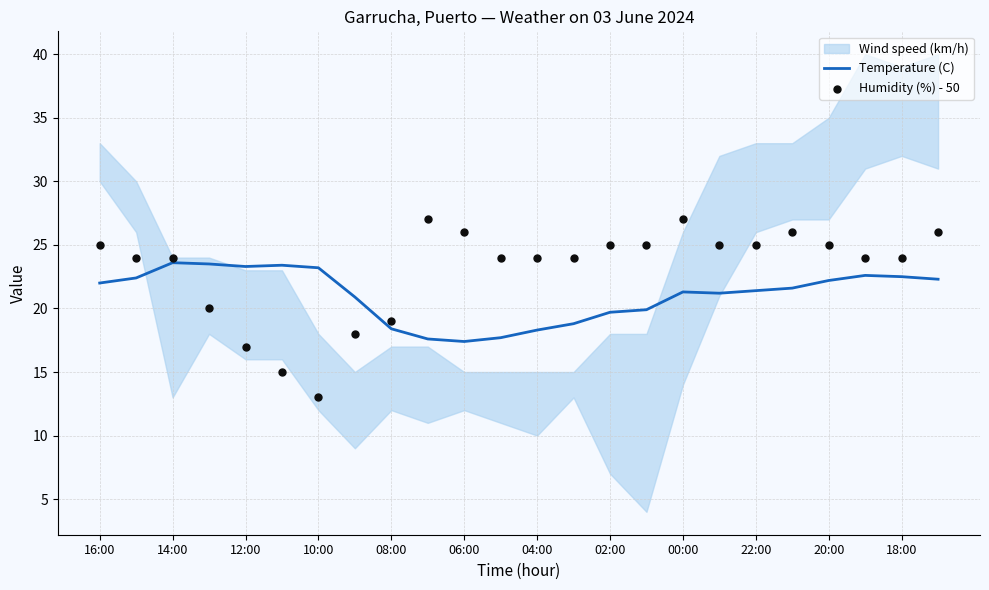

Which series has the largest total across all categories?

Humidity (%) - 50